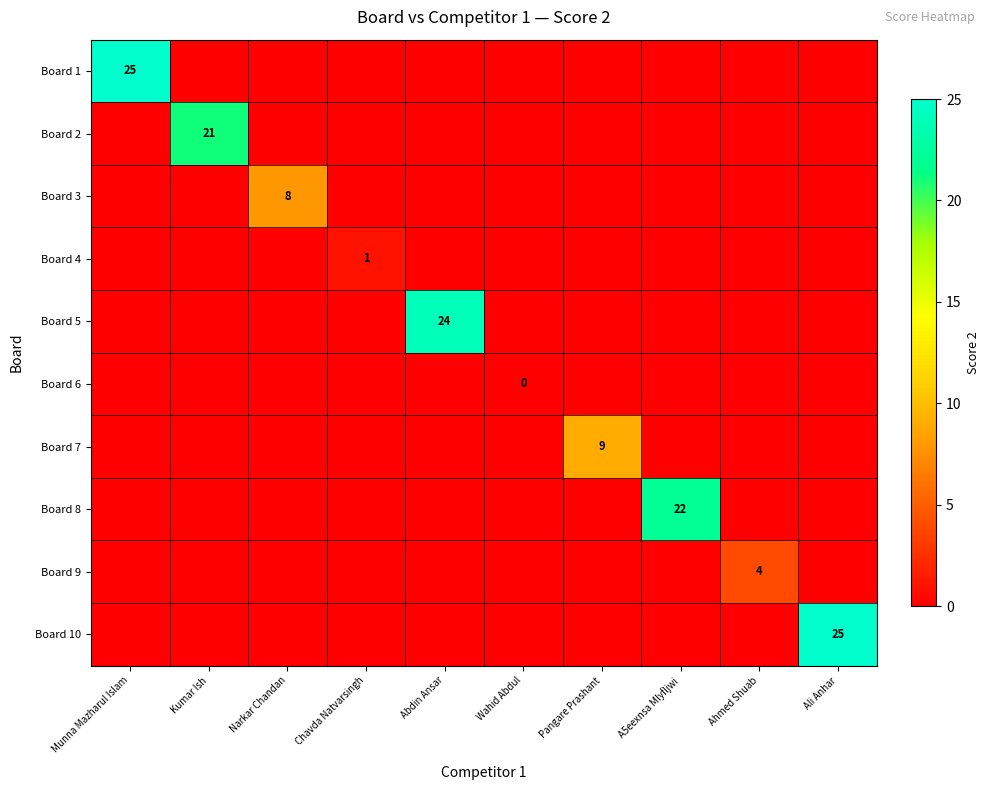

What is the difference between the maximum and second lowest values in the Board 2 series?

21